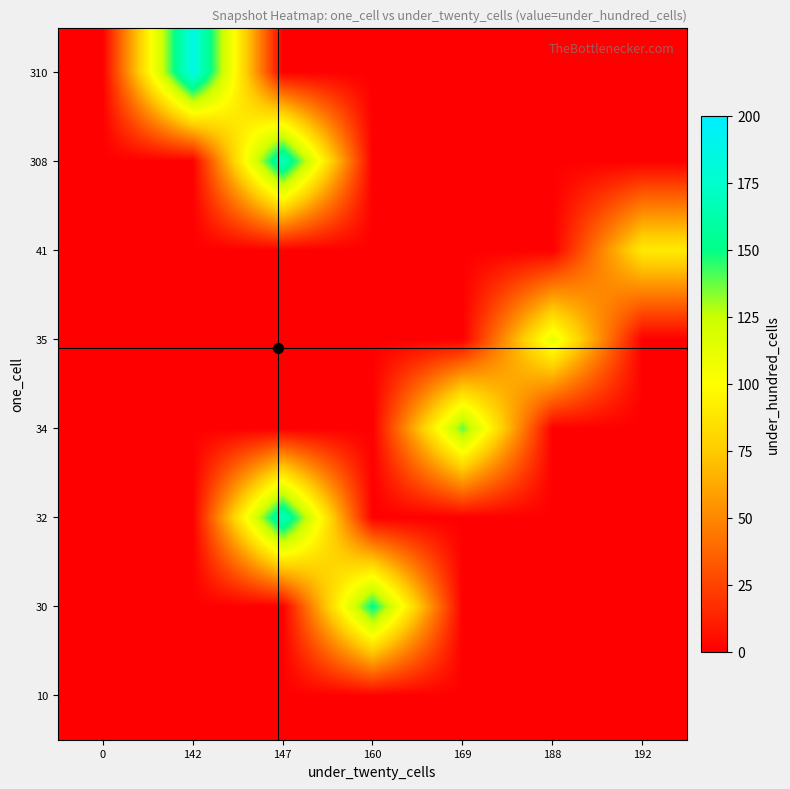

At 0, list the series in order from smallest to largest.

10, 30, 32, 34, 35, 41, 308, 310